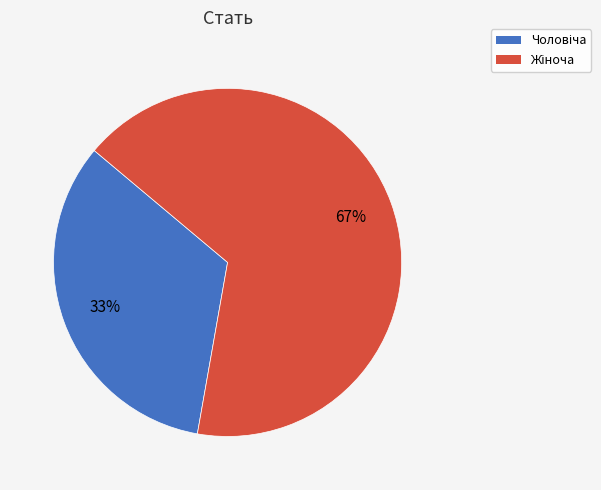

To the nearest percent, what is the average slice percentage?

50%